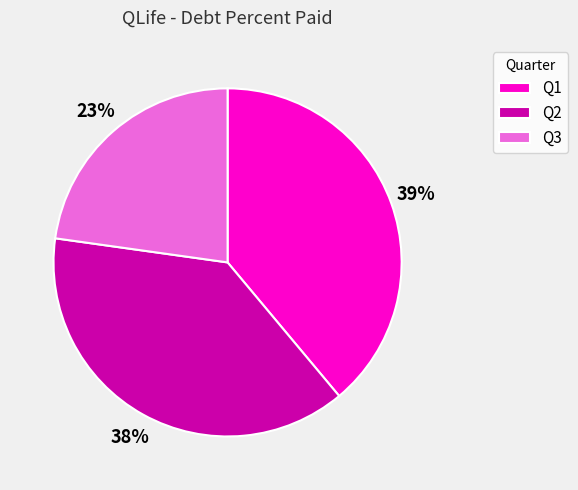

To the nearest percent, what is the difference between the largest and smallest slice percentages?

16%